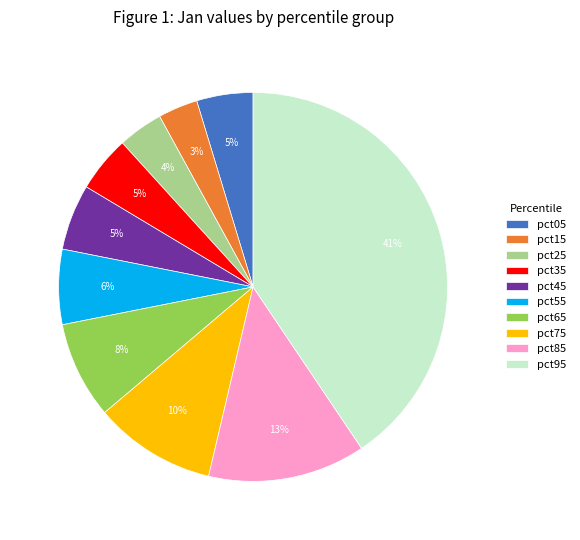

To the nearest percent, what is the average slice percentage?

10%